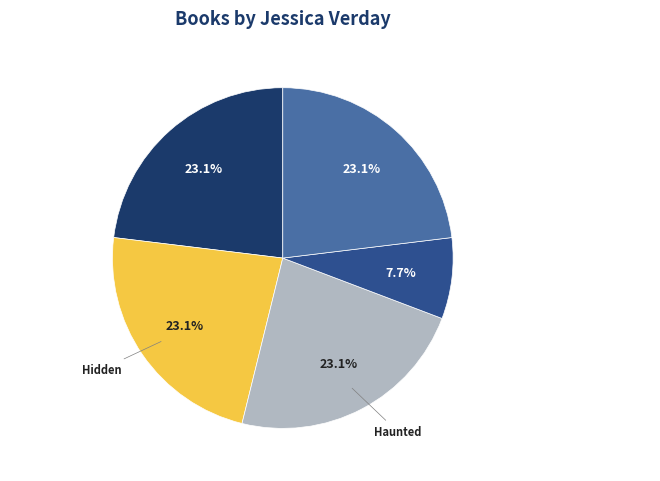

How many segments does this pie chart have?

5